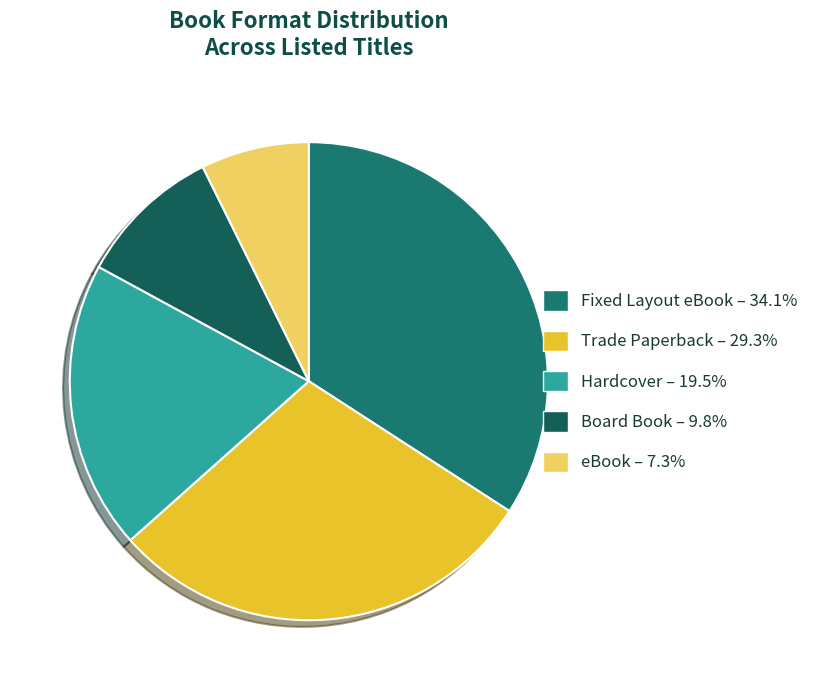

Does Hardcover account for over 50% of the chart?

No